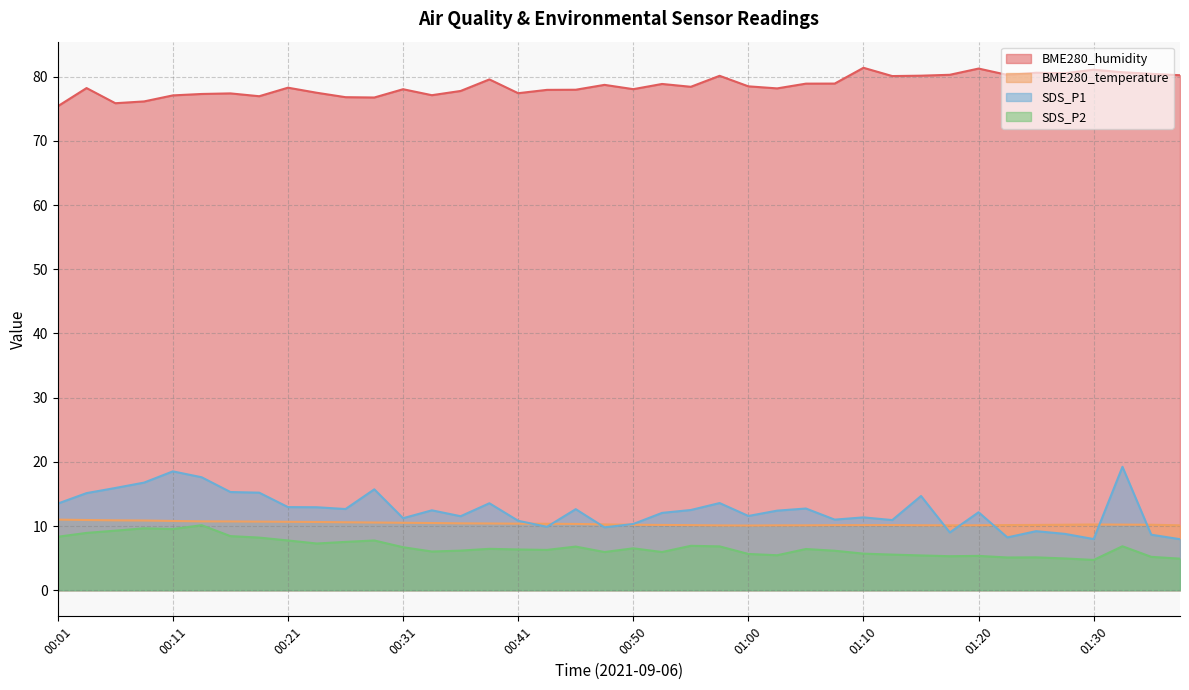

What is the maximum value for SDS_P2?

10.1